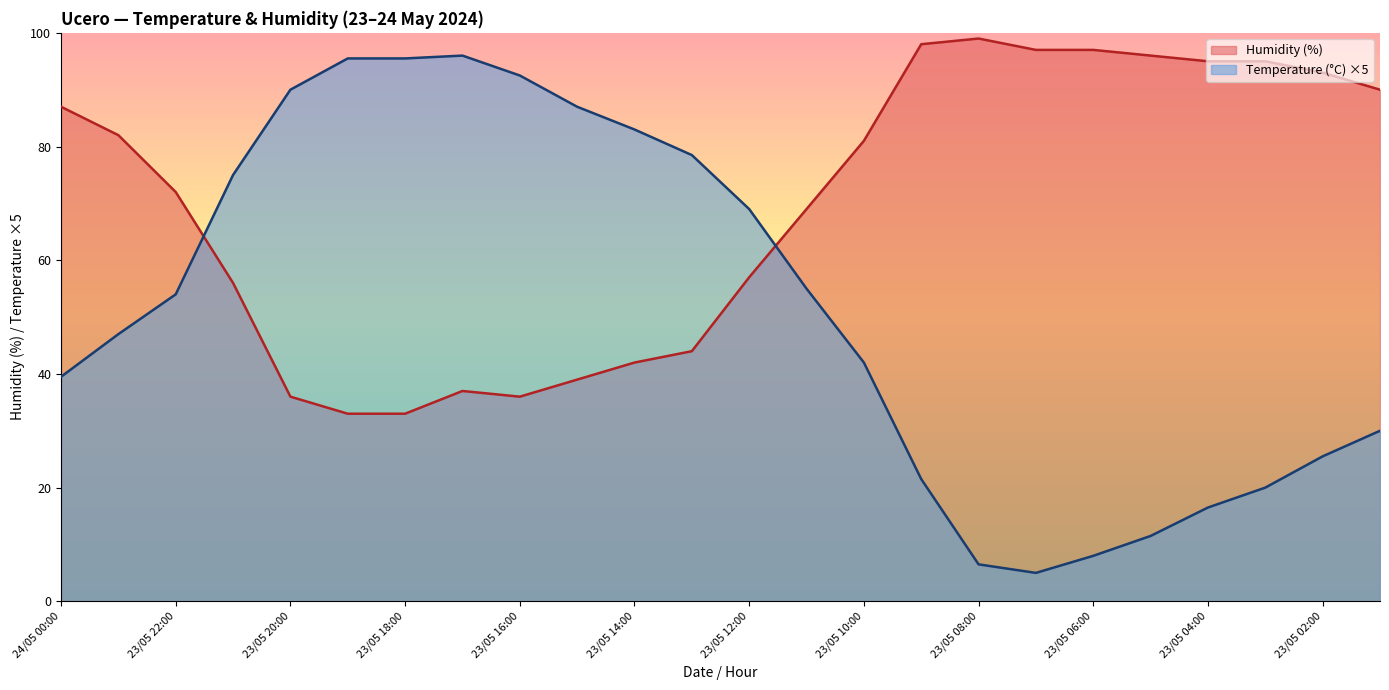

What is the sum of all Temperature (°C) values?

1244.0